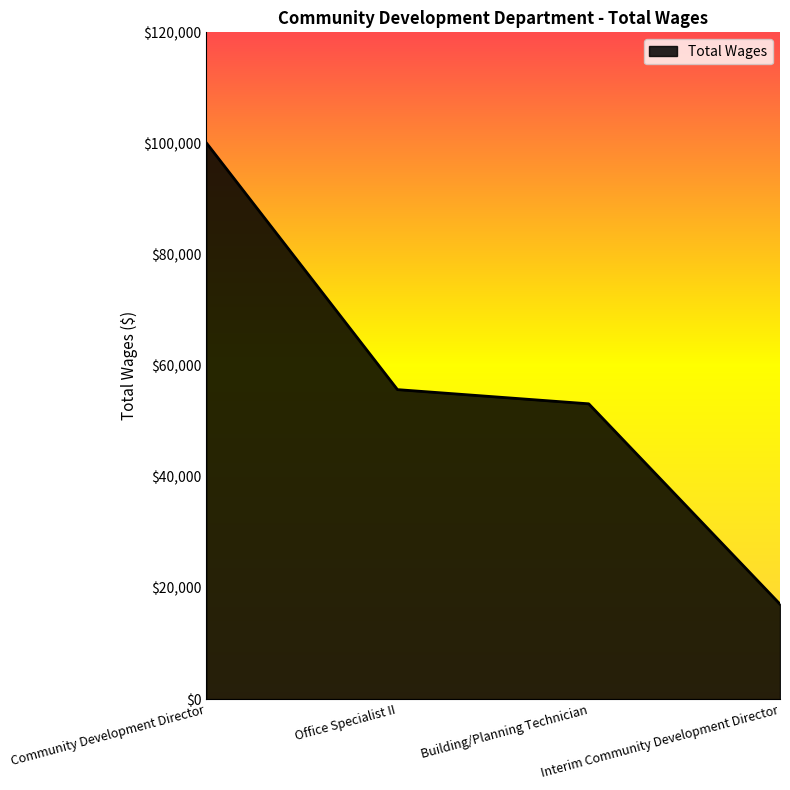

Does the chart display data point markers on the line(s)?

No